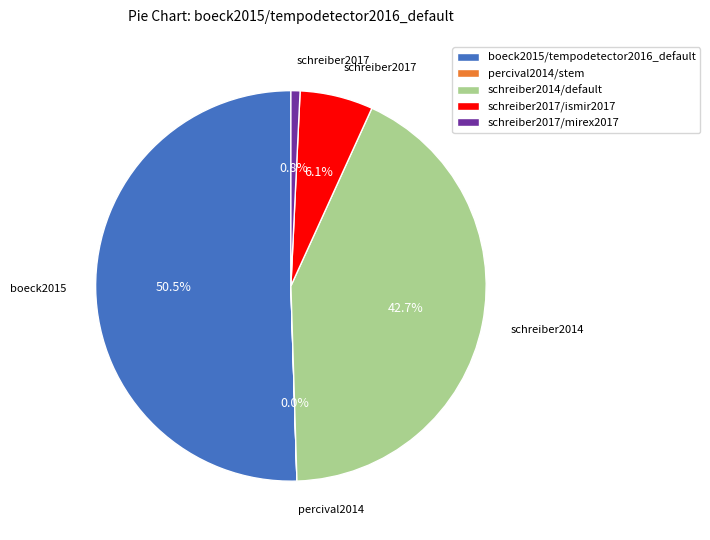

Which slice is the largest?

boeck2015/tempodetector2016_default